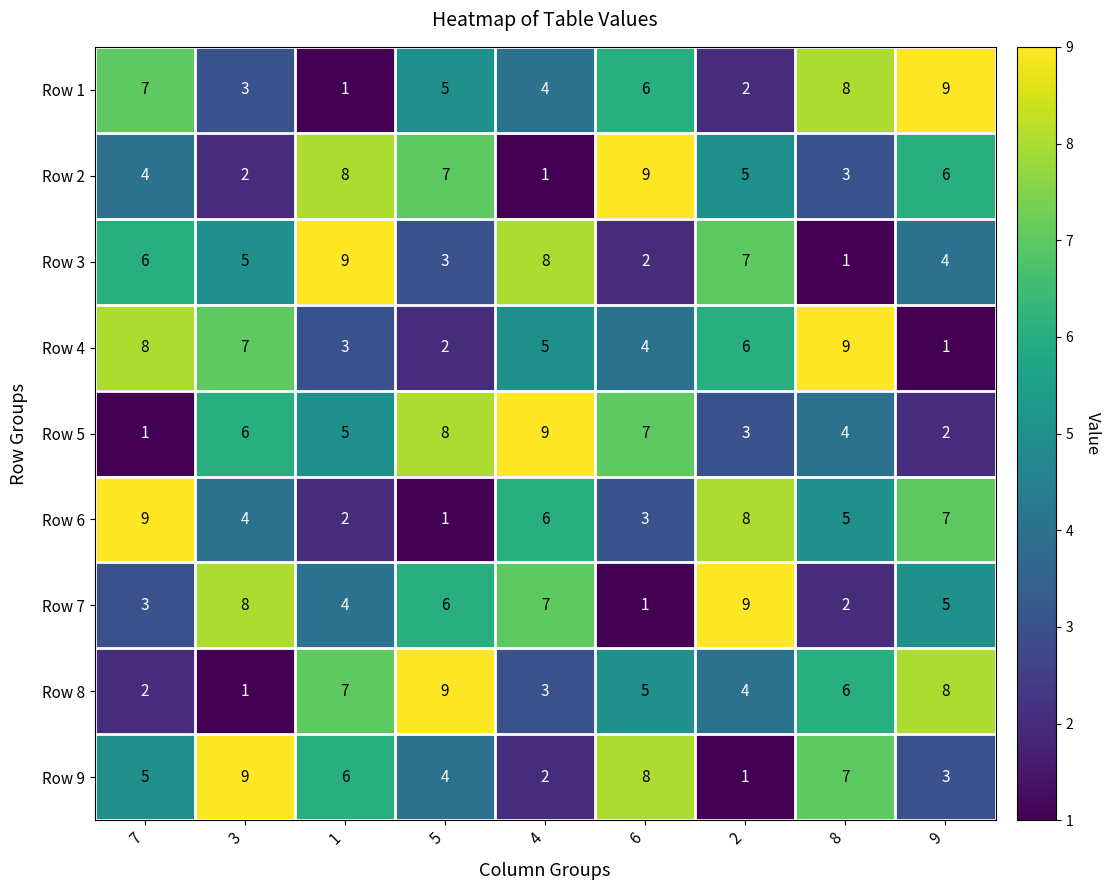

Which series changed the most between 1 and 5?

Row 3